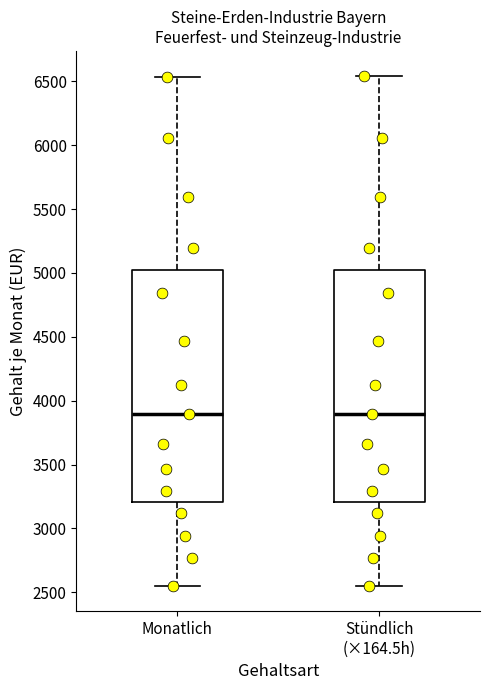

Reading left to right, transcribe this box plot: for each box, give where its median line is, the range the box spans, and where its two whiskers end, as read against the y-axis. The values are not printed on the chart, so give them approximately, as read against the axis.

Monatlich: median 3900, box 3200 to 5000, whiskers 2550 to 6550
Stündlich (×164.5h): median 3900, box 3200 to 5000, whiskers 2550 to 6550